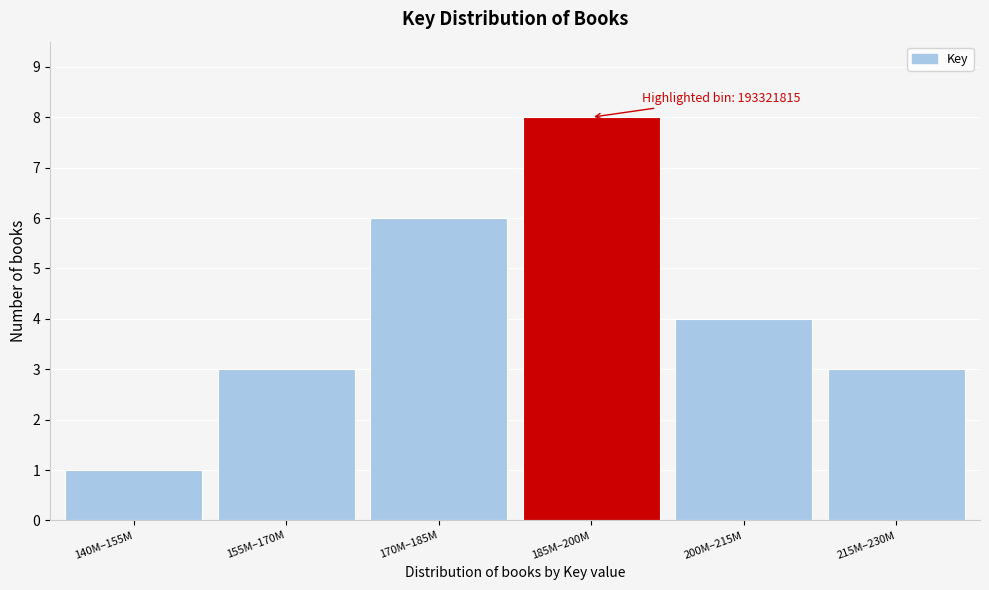

Reading left to right, list all the values displayed in this chart.

1	3	6	8	4	3